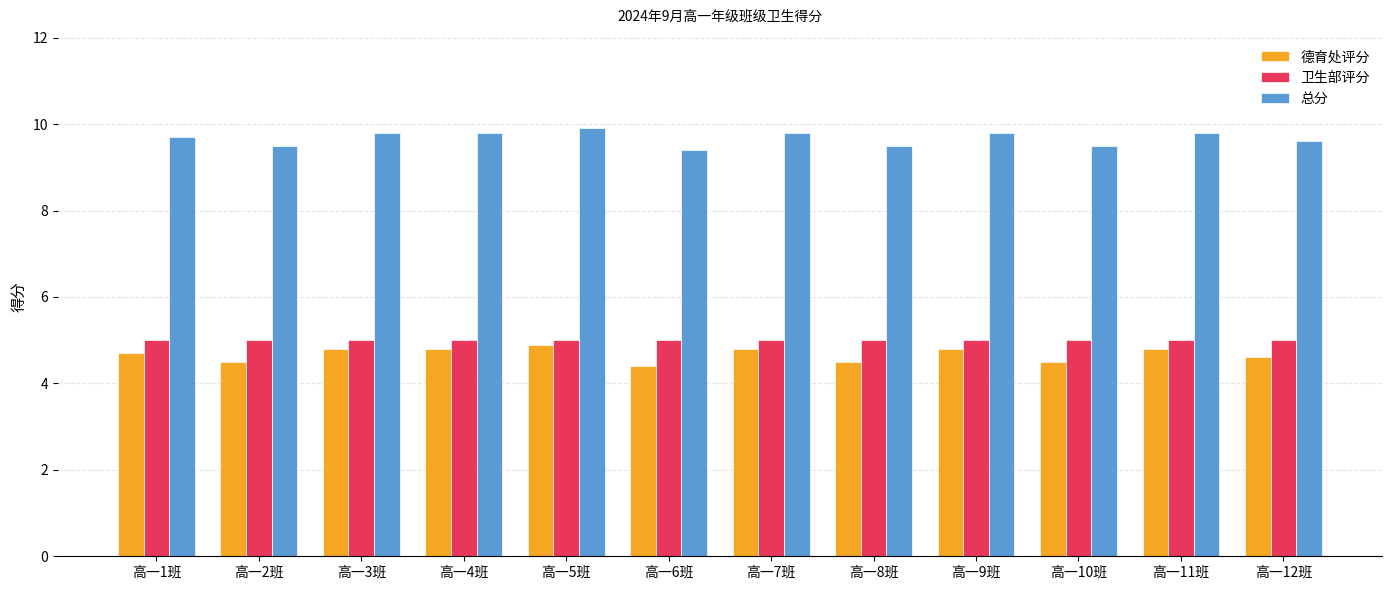

What is the difference between the 总分 values at 高一1班 and 高一5班?

0.2